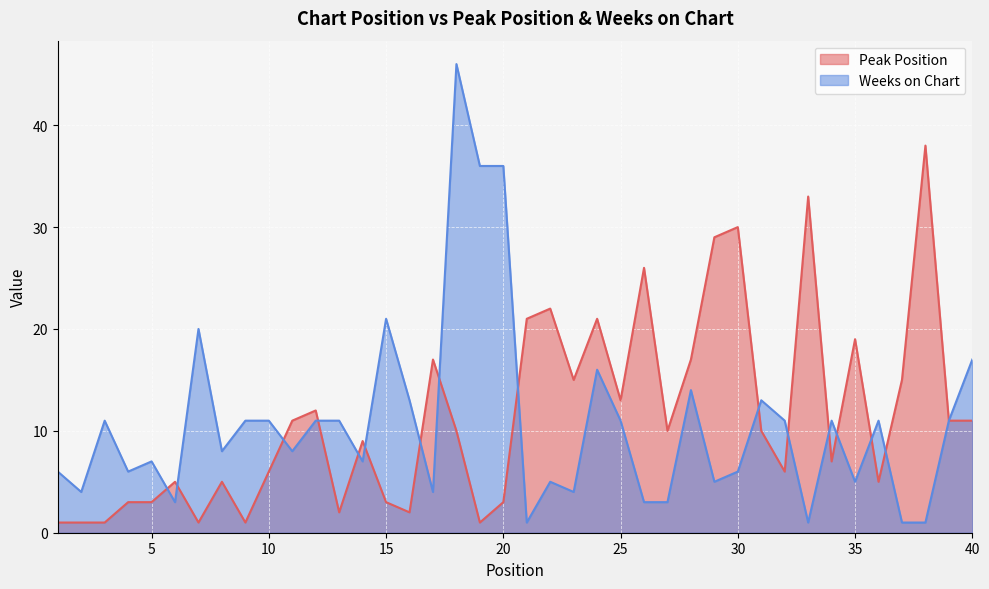

How many data points in Peak Position are less than 10?

19